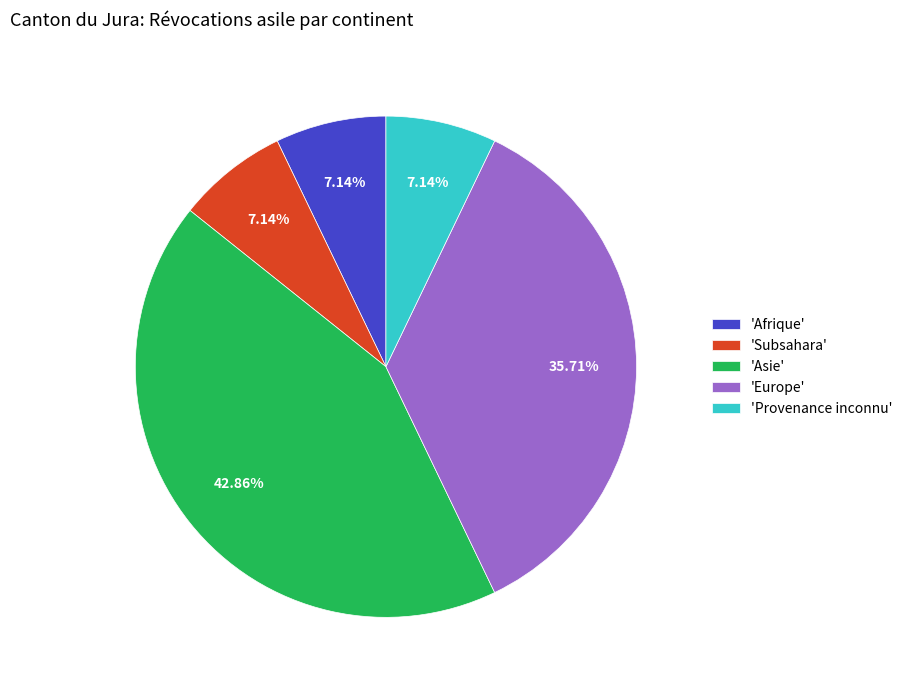

Does any single category account for the majority?

No